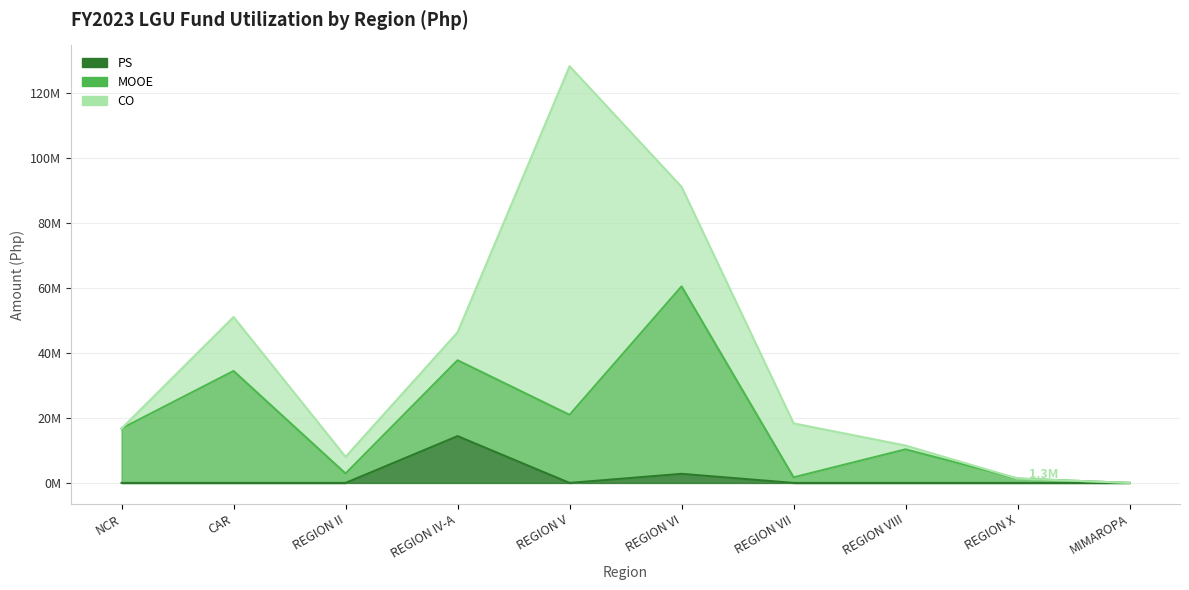

What is the value of the PS point at the 4th from the left?

14417771.3